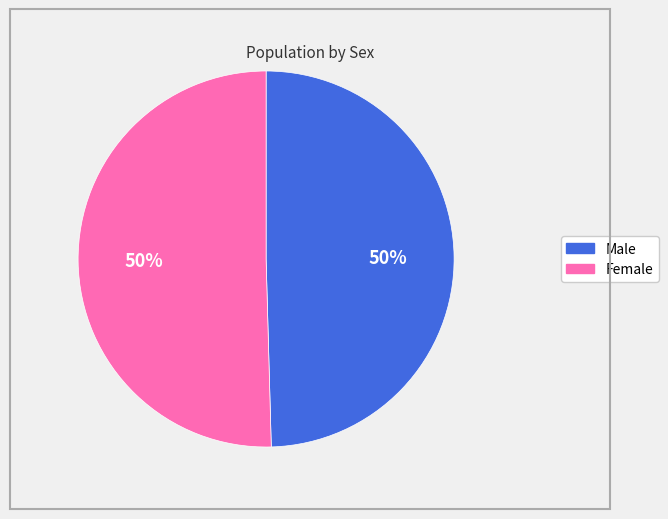

What percentage is the Male slice, to the nearest percent?

50%